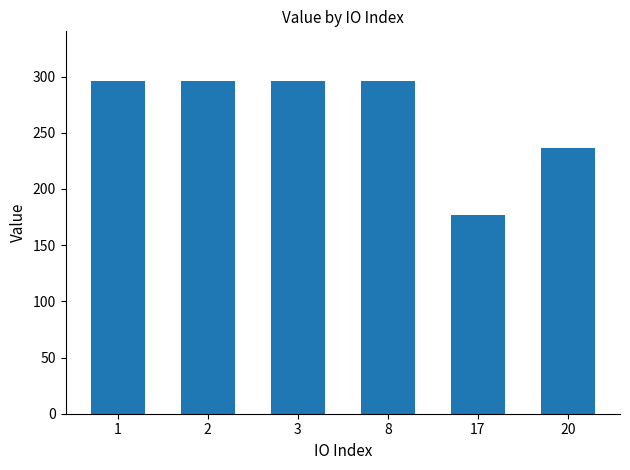

What is the approximate value at 1?

295.9